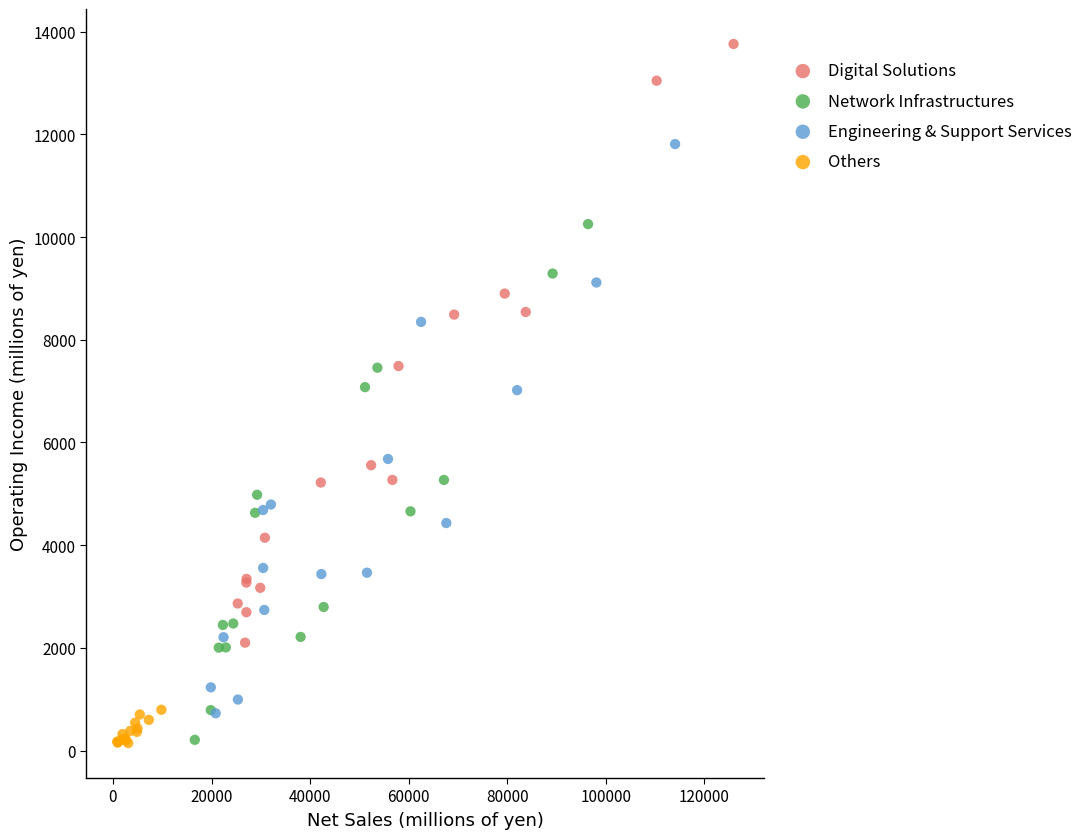

Which series has the largest Y range (max minus min)?

Digital Solutions